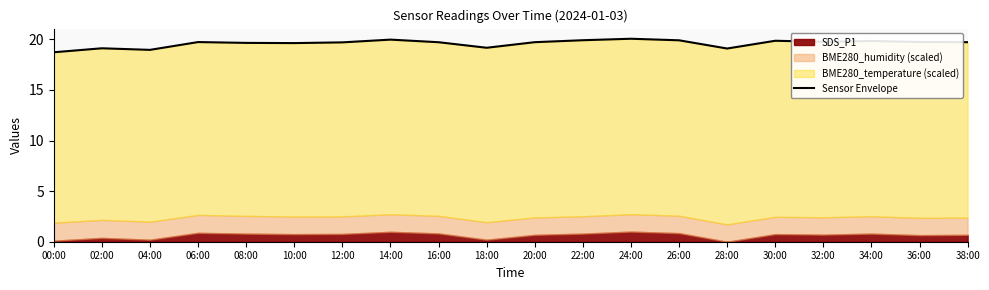

Reading right to left, transcribe all the data shown in this chart.

38:00=19.7	36:00=19.7	34:00=19.8	32:00=19.8	30:00=19.9	28:00=19.1	26:00=19.9	24:00=20.1	22:00=19.9	20:00=19.7	18:00=19.2	16:00=19.7	14:00=20.0	12:00=19.7	10:00=19.6	08:00=19.7	06:00=19.7	04:00=19.0	02:00=19.1	00:00=18.7